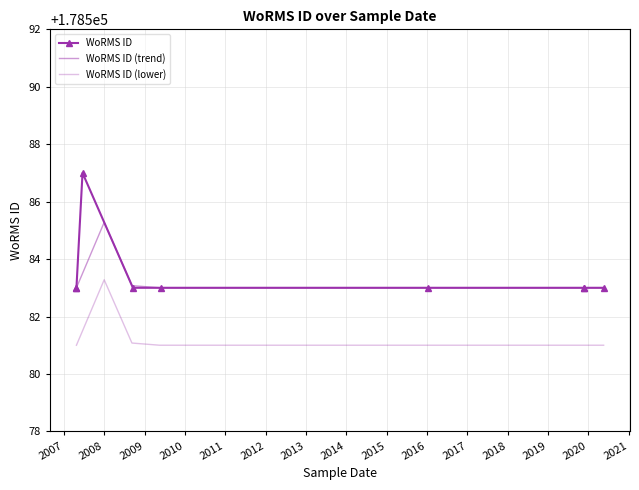

Between 25-04-2007 and 19-06-2007, which is larger?

19-06-2007